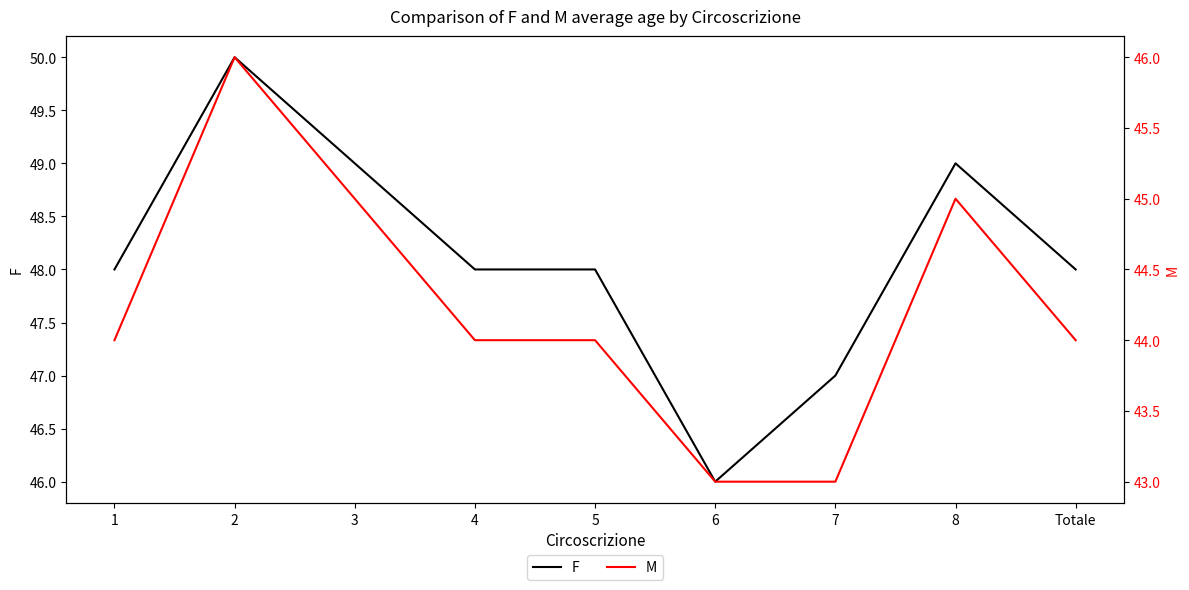

List the series in order of their overall mean, lowest first.

M, F